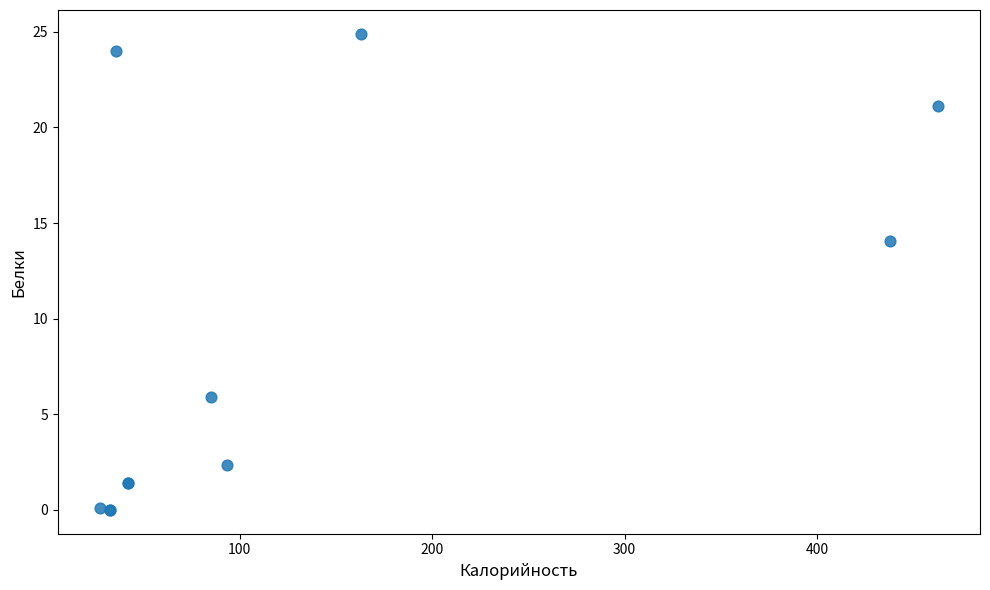

What Y value in the scatter plot is closest to 12?

14.1